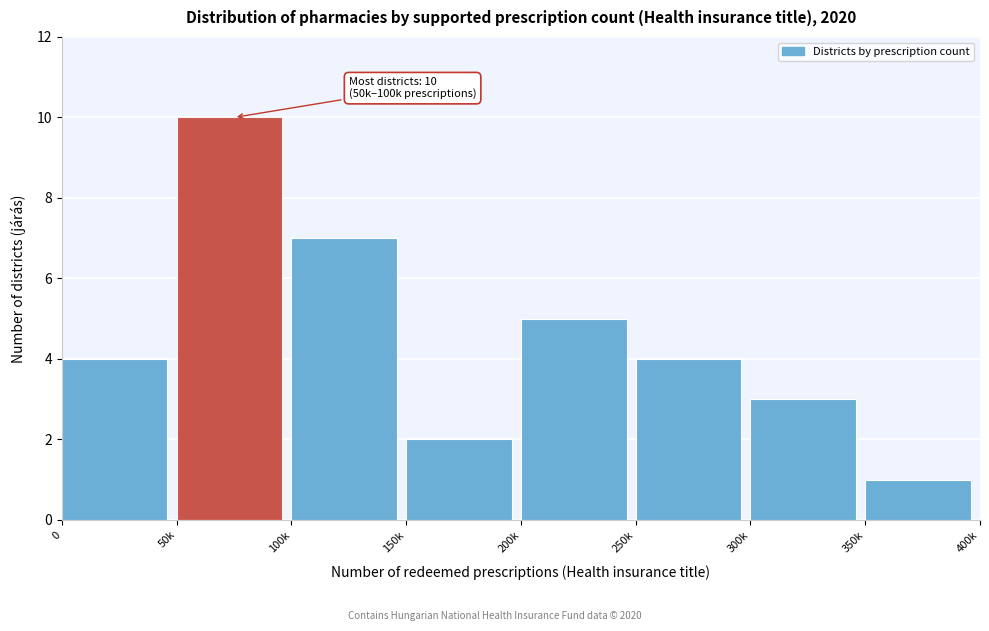

Reading right to left, transcribe all the data shown in this chart.

1	3	4	5	2	7	10	4